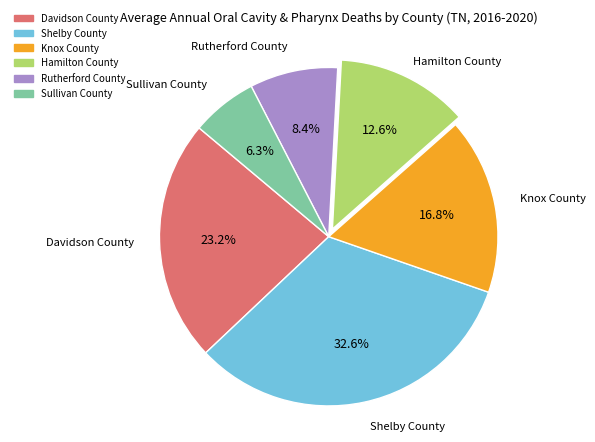

What is the smallest slice in the pie chart?

Sullivan County